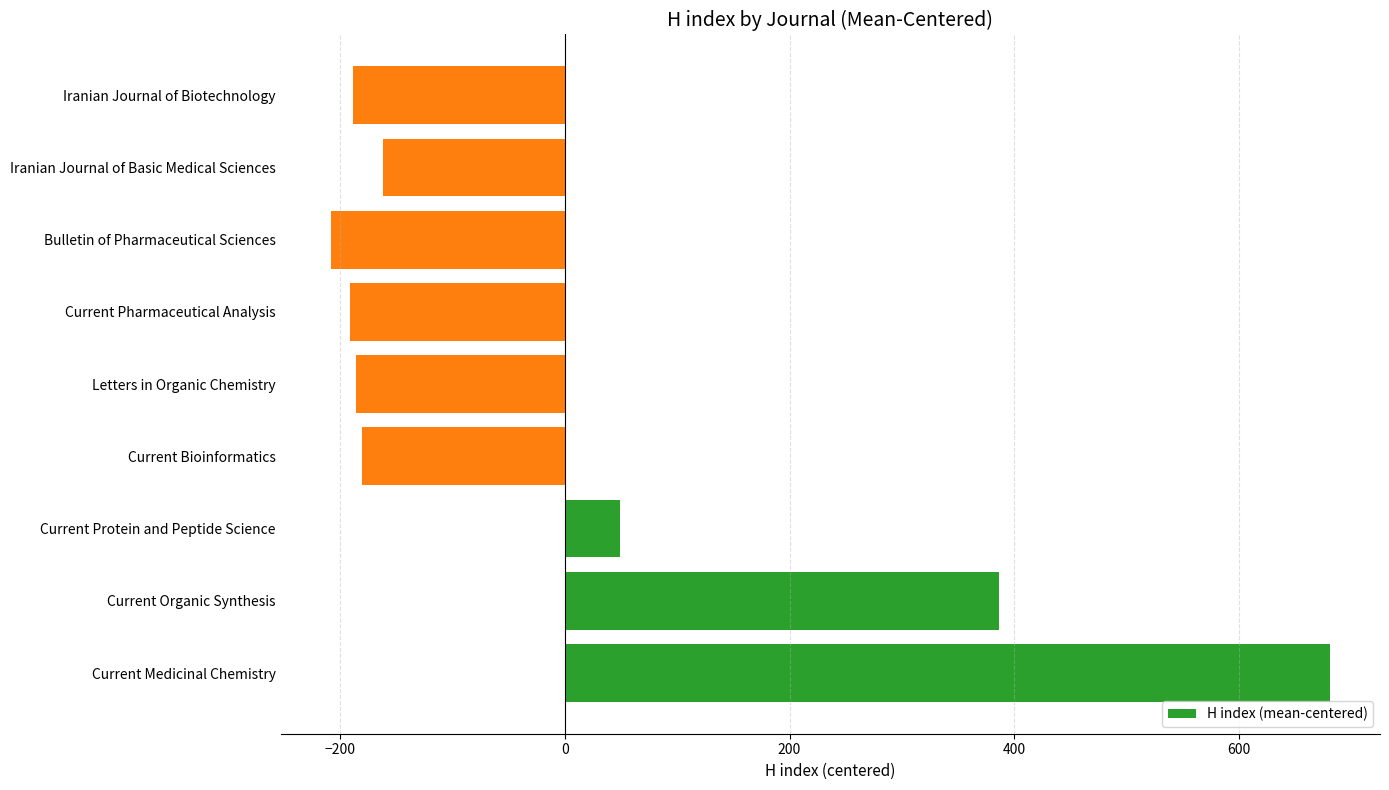

What is the change in value from Current Organic Synthesis to Iranian Journal of Biotechnology?

-575.0